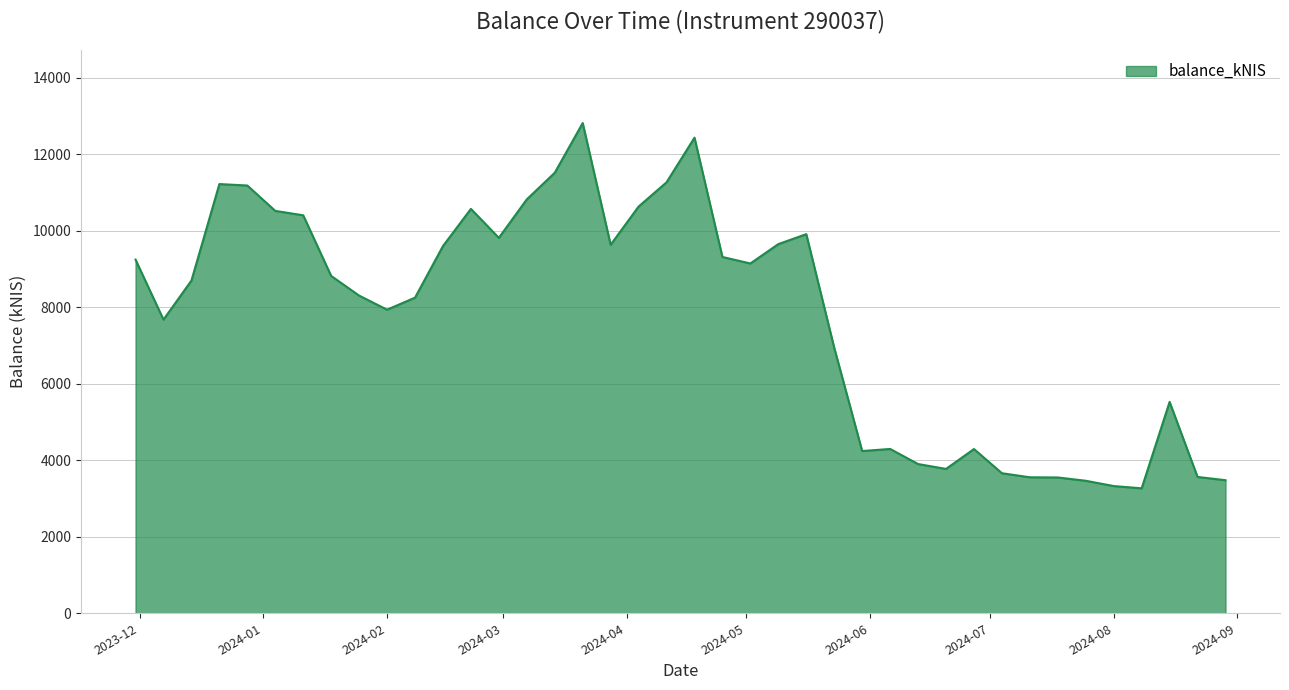

What is the maximum value shown in the chart?

12817.9